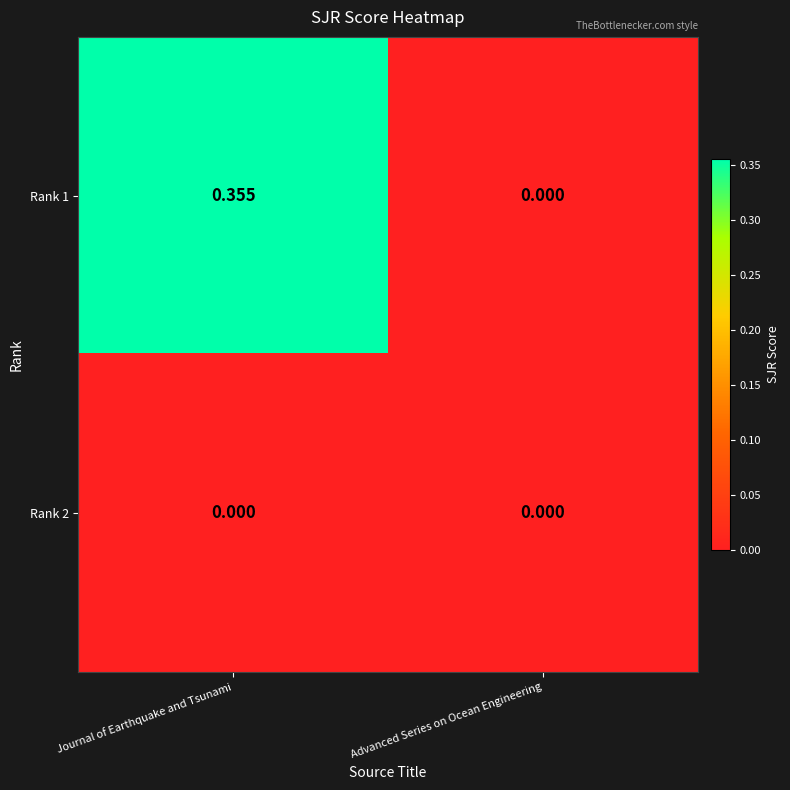

Which category has the highest value across all series?

Journal of Earthquake and Tsunami